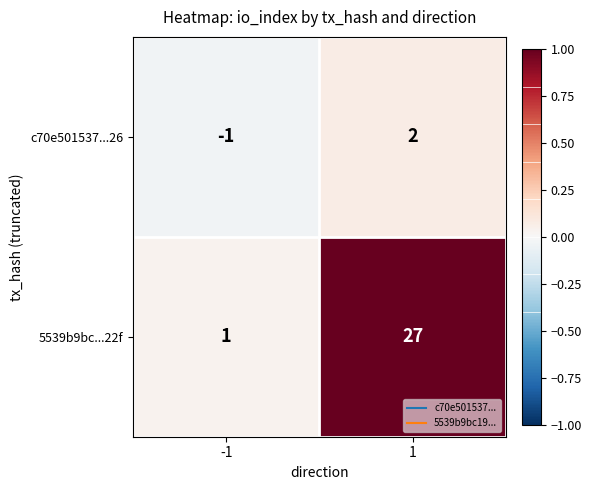

What is the maximum value shown in the chart?

27